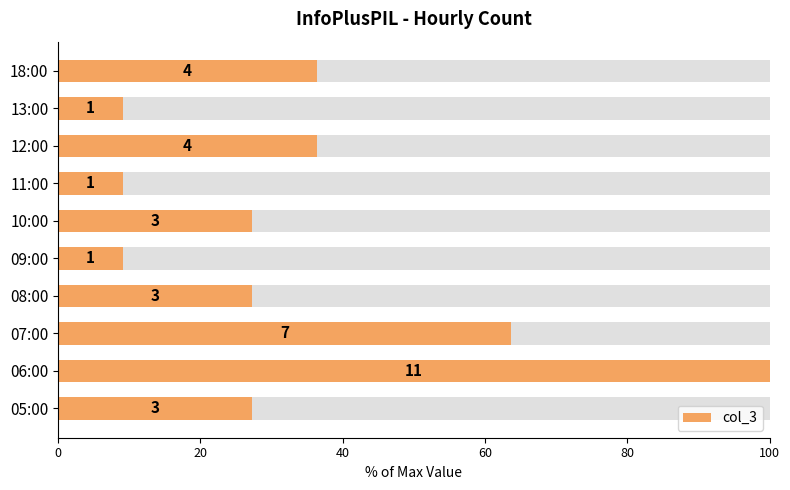

Is it true that the value at 10:00 is 35.5?

False